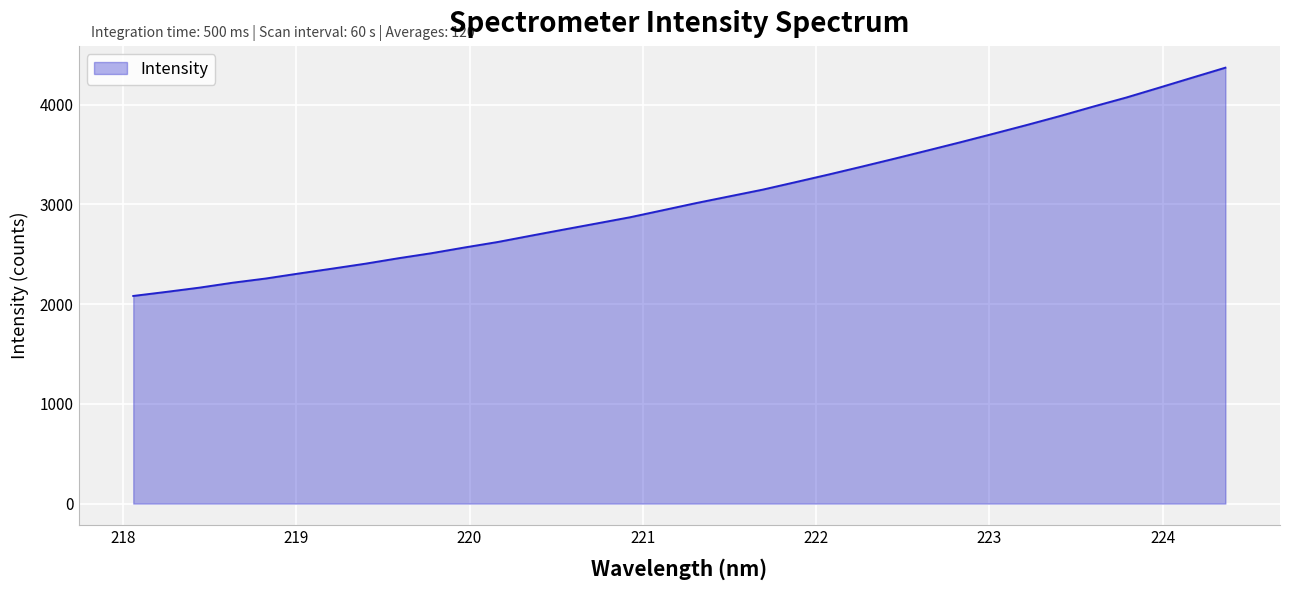

What is the greatest value displayed?

4371.7